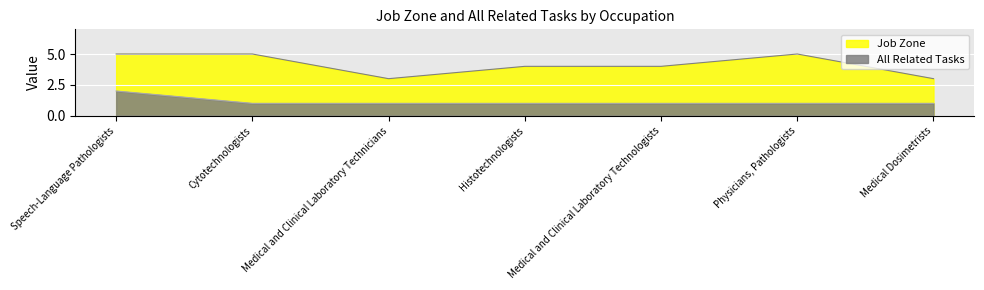

At how many categories does at least one series exceed 1?

7